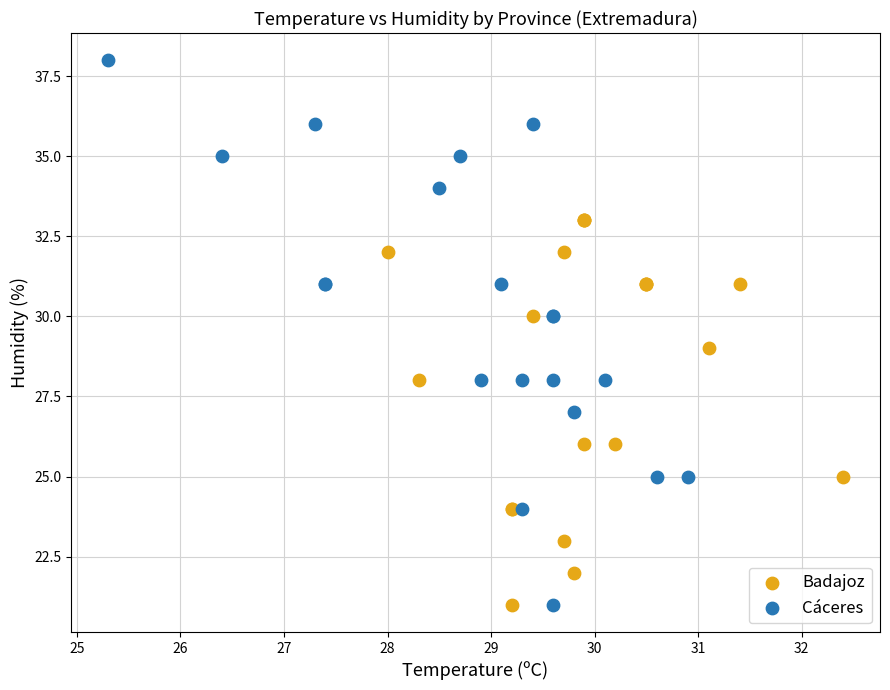

Which series reaches the maximum Y coordinate?

Cáceres